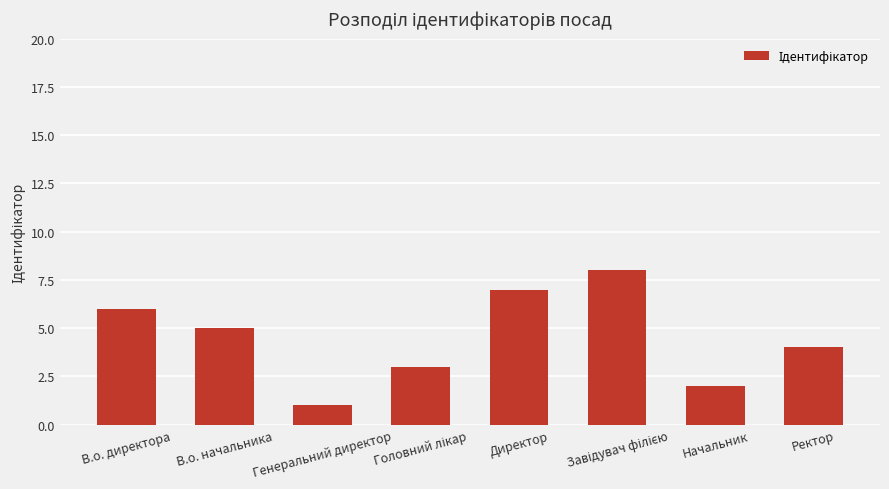

What is the label of the 2nd bar from the right?

Начальник